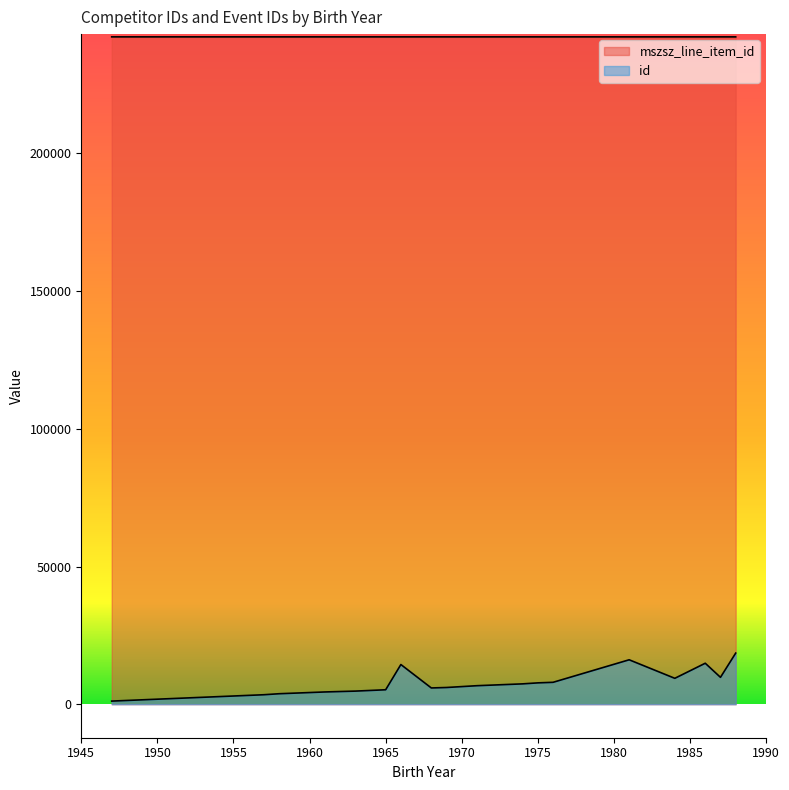

Rank the series at 1975 from highest to lowest value.

mszsz_line_item_id, id